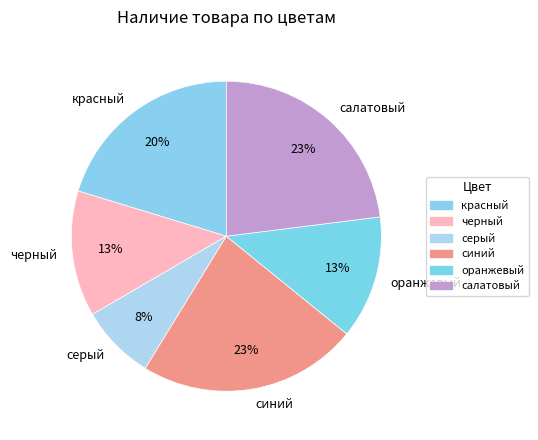

To the nearest percent, what is the combined percentage of красный and черный?

33%